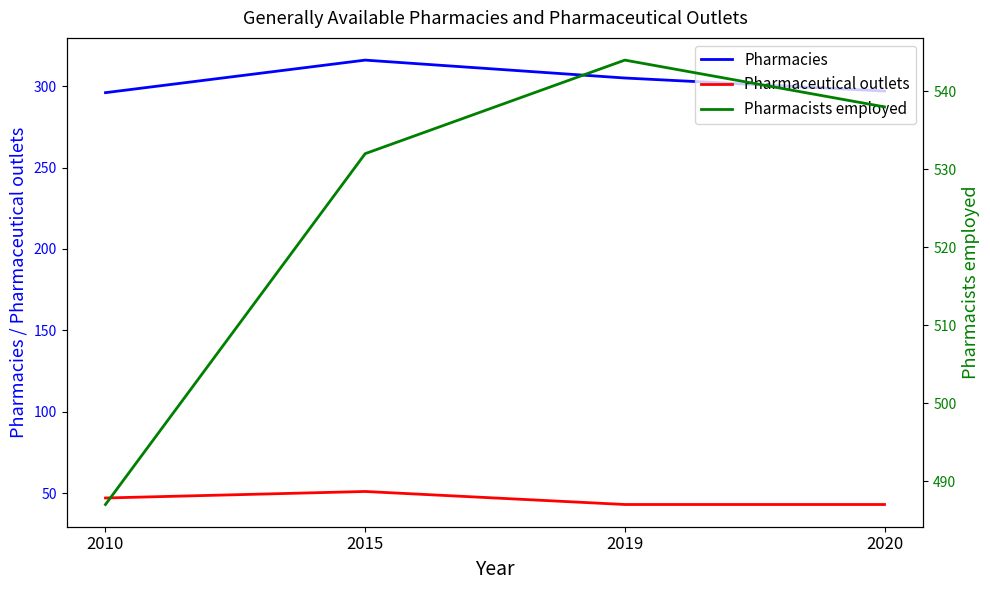

Reading right to left, transcribe all the data shown in this chart.

Pharmacies: 297	305	316	296
Pharmaceutical outlets: 43	43	51	47
Pharmacists employed: 538	544	532	487